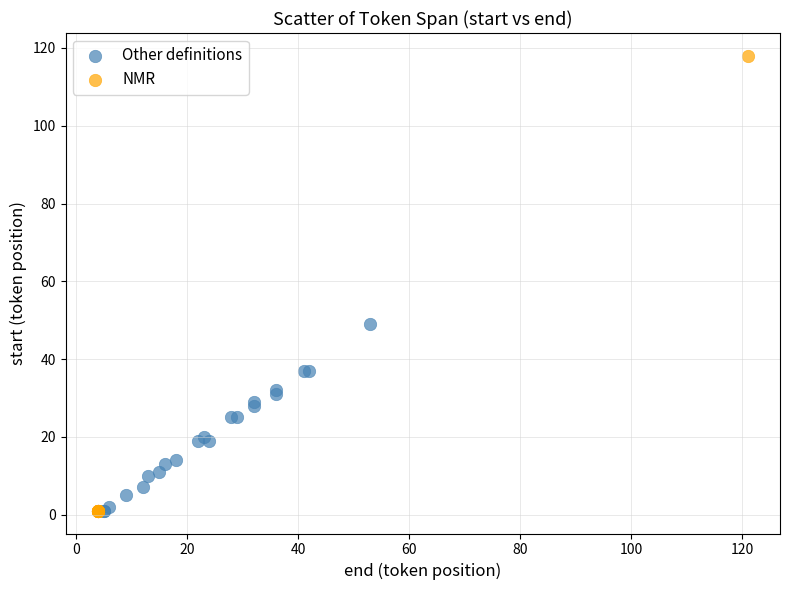

What are all the series names shown in the legend?

Other definitions, NMR